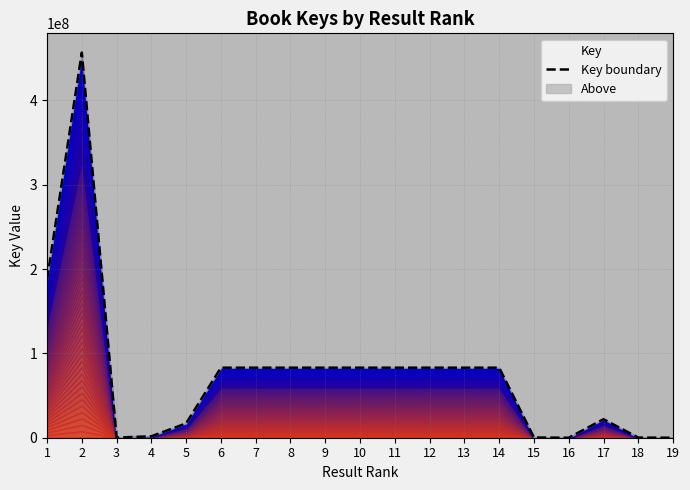

What is the change in value from 5 to 14?

+66030042